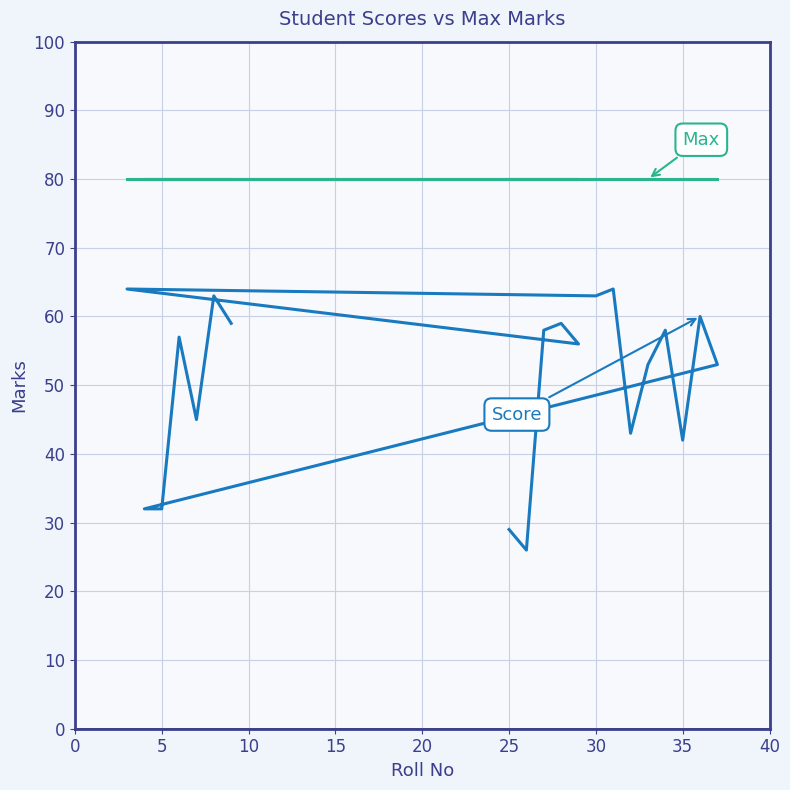

True or false: Score and Max cross at least once.

False